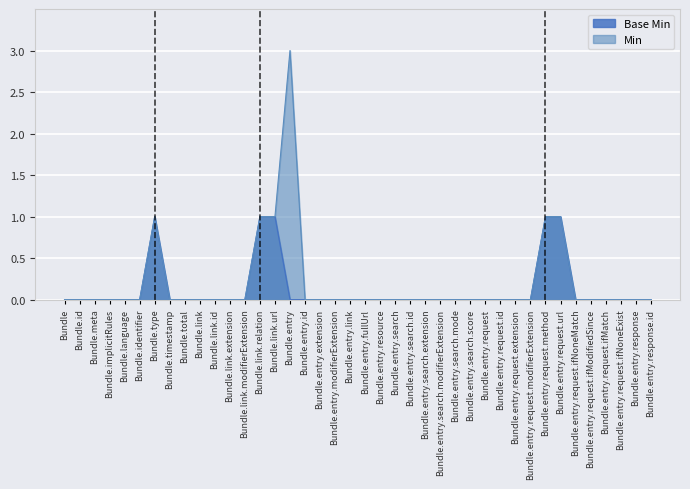

At Bundle.entry.id, list the series in order from largest to smallest.

Min, Base Min